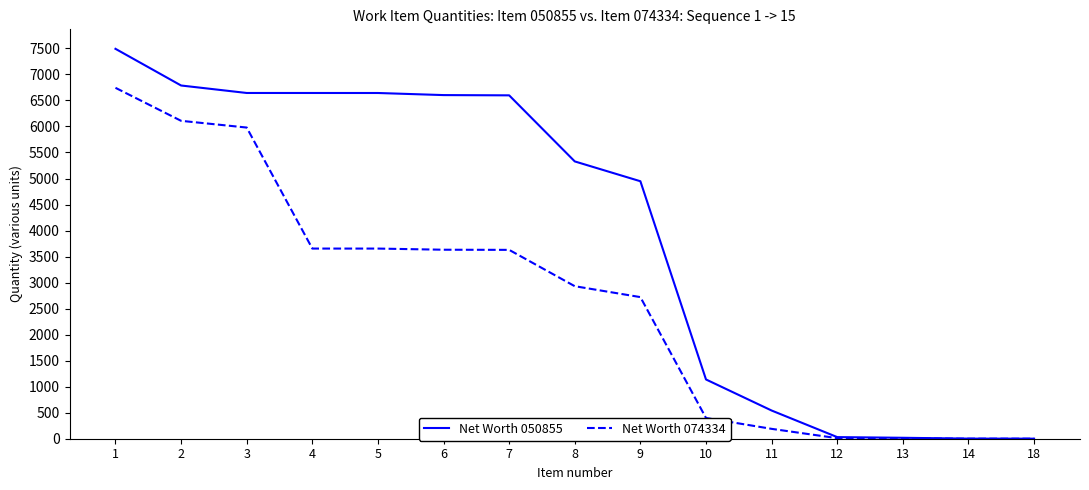

Which series has the widest spread of values?

Net Worth 050855